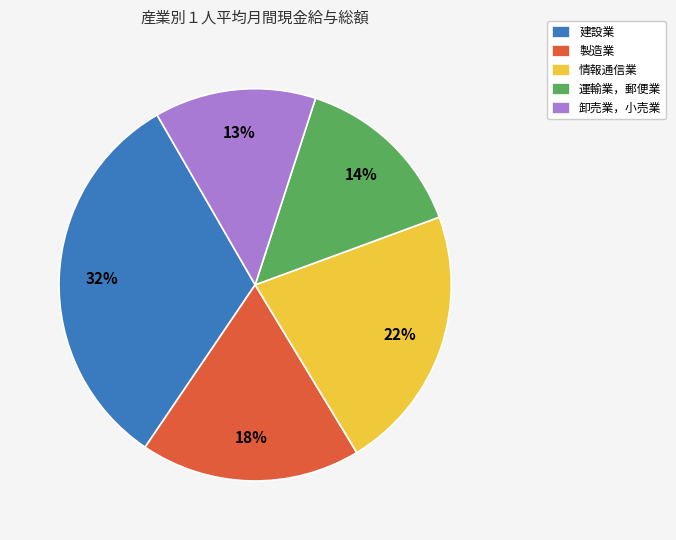

Do 情報通信業 and 建設業 together represent more than half of the pie?

Yes